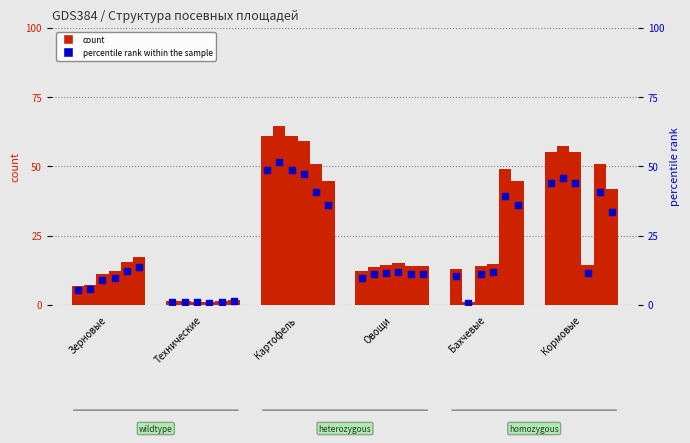

What is the total value across all series at Технические?

6.4